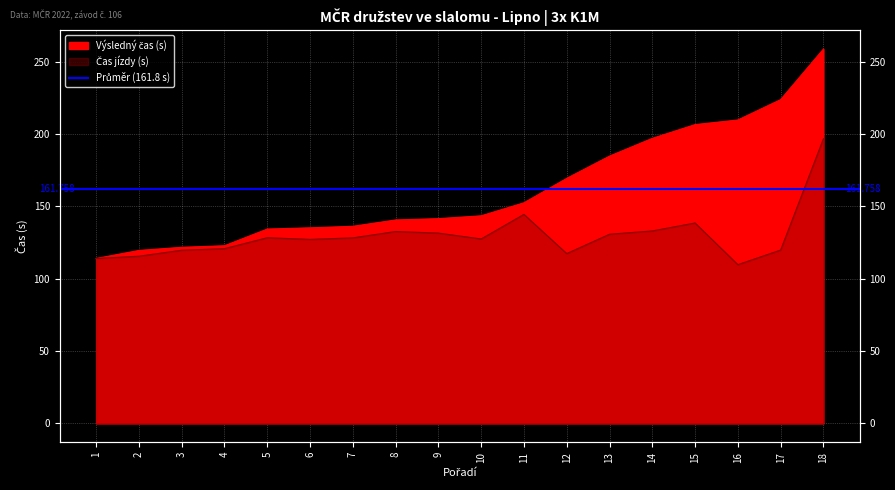

At which category does Čas jízdy (s) reach its first local peak?

5